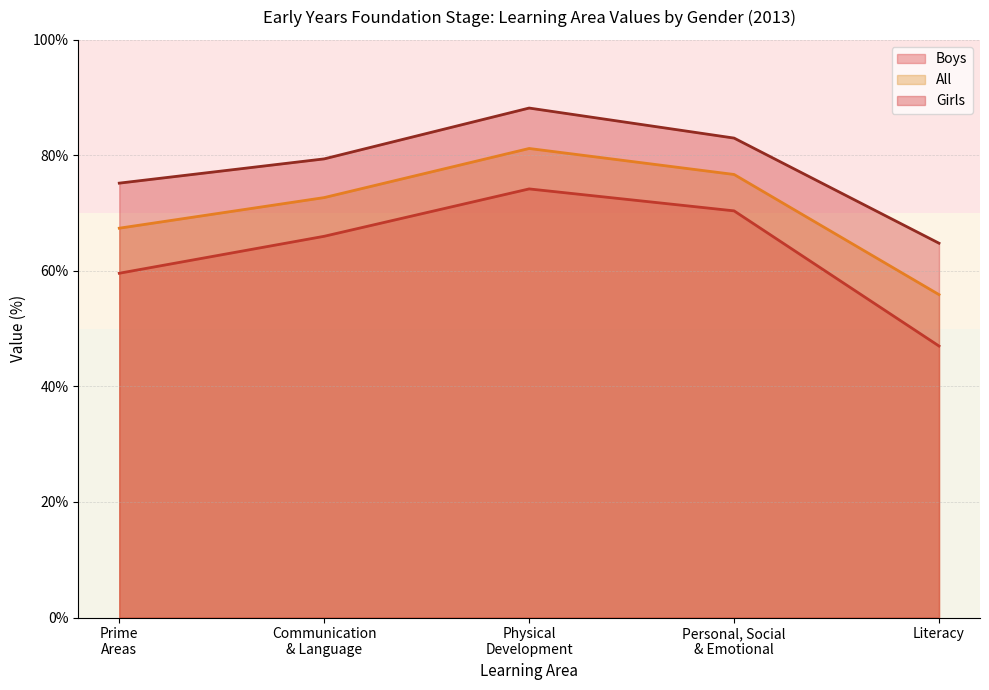

At which category does All reach its first local peak?

Physical
Development